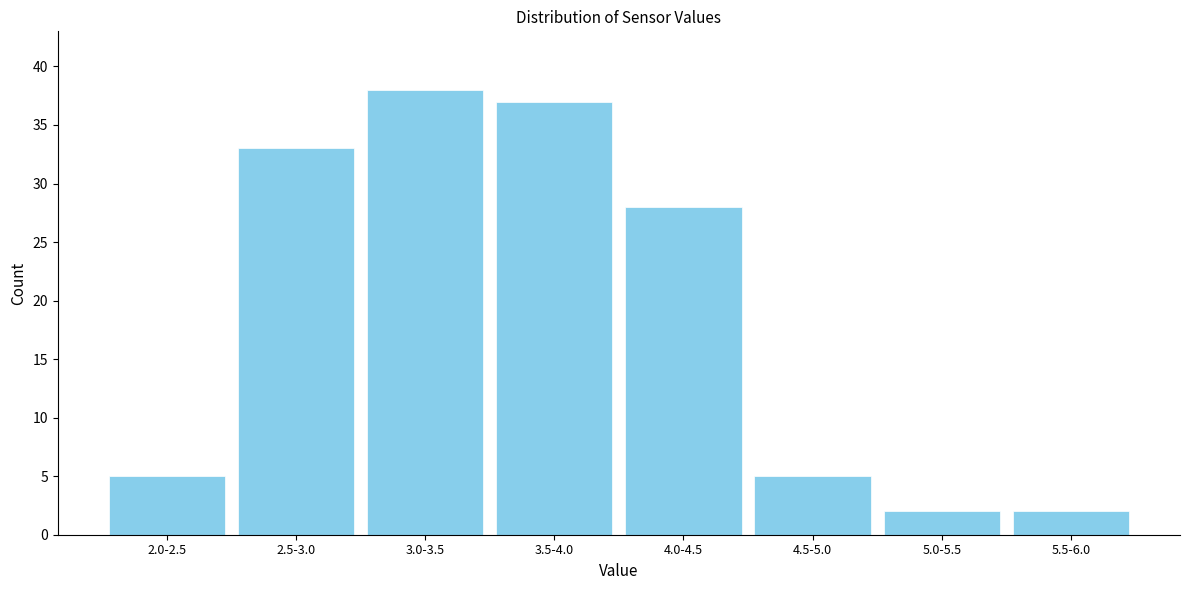

Reading left to right, list all the values displayed in this chart.

2.0-2.5=5	2.5-3.0=33	3.0-3.5=38	3.5-4.0=37	4.0-4.5=28	4.5-5.0=5	5.0-5.5=2	5.5-6.0=2